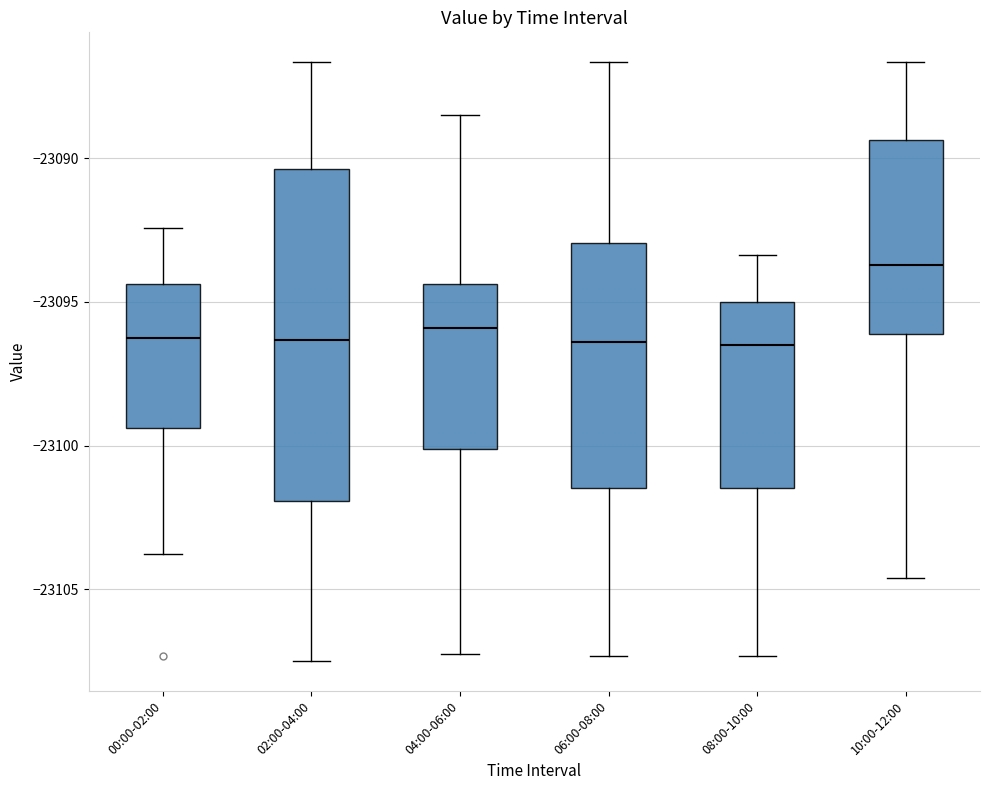

Reading left to right, transcribe this box plot: for each box, give where its median line is, the range the box spans, and where its two whiskers end, as read against the y-axis. The values are not printed on the chart, so give them approximately, as read against the axis.

00:00-02:00: median -23096.0, box -23099.5 to -23094.5, whiskers -23104.0 to -23092.5
02:00-04:00: median -23096.5, box -23102.0 to -23090.5, whiskers -23107.5 to -23086.5
04:00-06:00: median -23096.0, box -23100.0 to -23094.5, whiskers -23107.0 to -23088.5
06:00-08:00: median -23096.5, box -23101.5 to -23093.0, whiskers -23107.5 to -23086.5
08:00-10:00: median -23096.5, box -23101.5 to -23095.0, whiskers -23107.5 to -23093.5
10:00-12:00: median -23093.5, box -23096.0 to -23089.5, whiskers -23104.5 to -23086.5